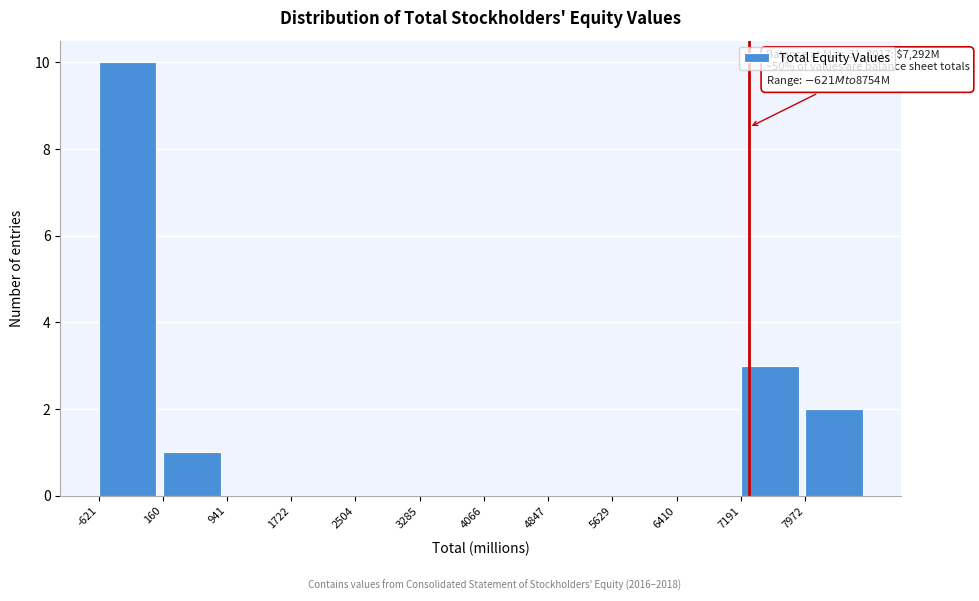

Which range on the x-axis has the tallest bar?

-600 to 200